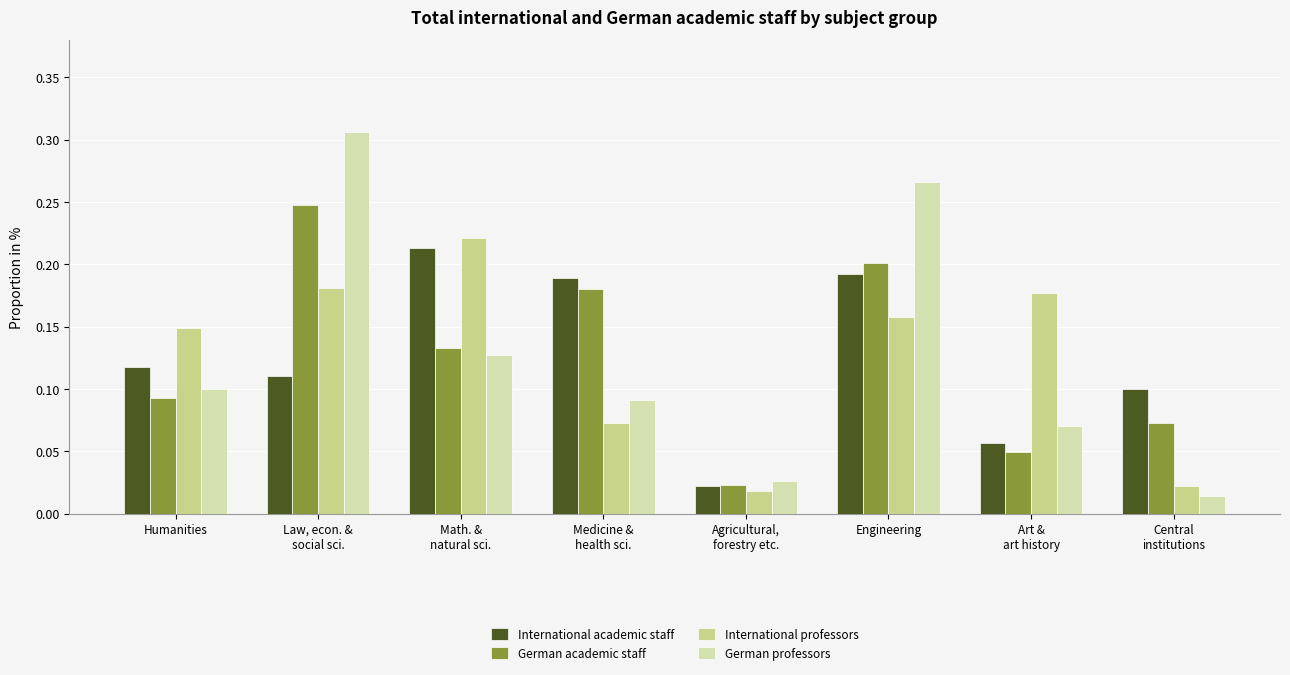

The value of International professors at Medicine &
health sci. is 0.1. True or false?

True